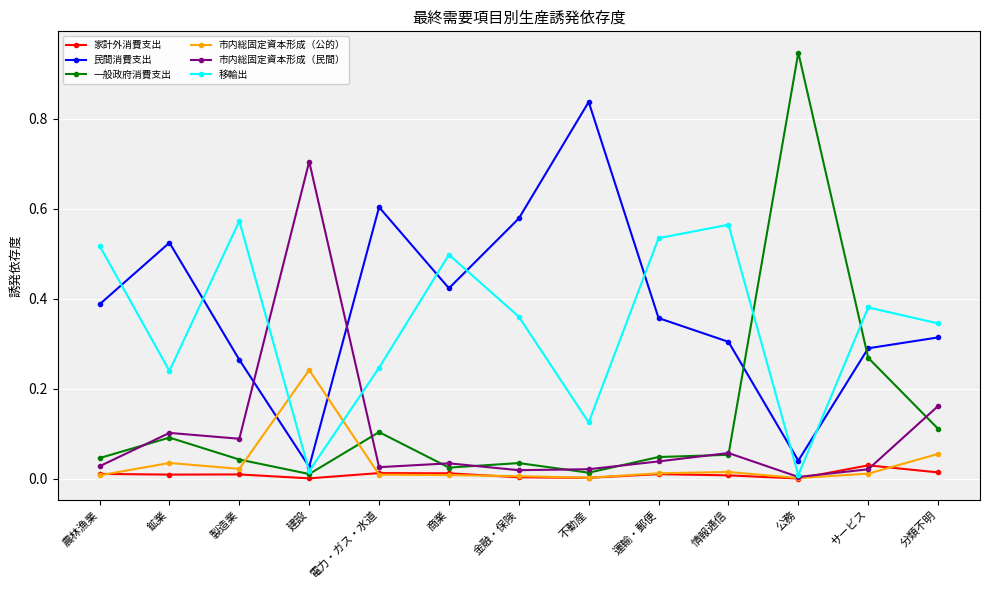

Where is the first local maximum for 移輸出?

製造業